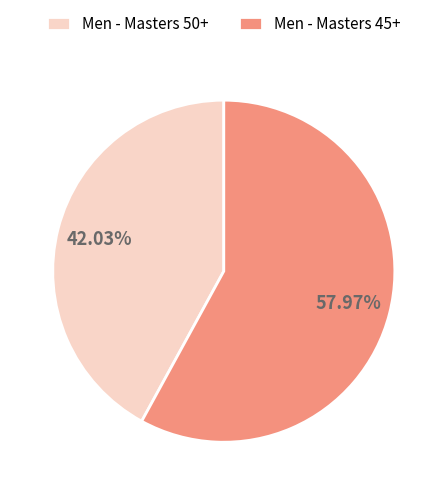

The Men - Masters 50+ slice represents 29% of the pie. True or false?

False